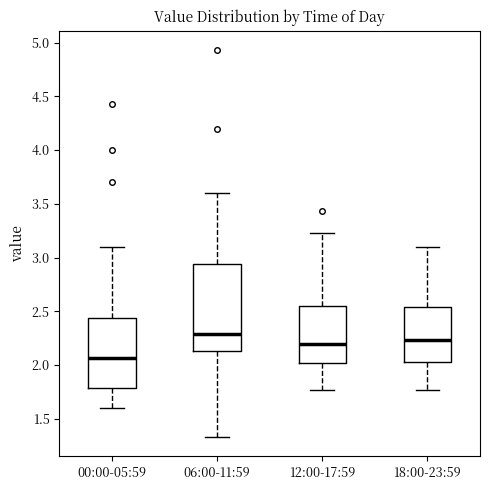

Reading left to right, transcribe this box plot: for each box, give where its median line is, the range the box spans, and where its two whiskers end, as read against the y-axis. The values are not printed on the chart, so give them approximately, as read against the axis.

00:00-05:59: median 2.05, box 1.80 to 2.45, whiskers 1.60 to 3.10
06:00-11:59: median 2.30, box 2.15 to 2.95, whiskers 1.35 to 3.60
12:00-17:59: median 2.20, box 2.00 to 2.55, whiskers 1.75 to 3.25
18:00-23:59: median 2.25, box 2.05 to 2.55, whiskers 1.75 to 3.10